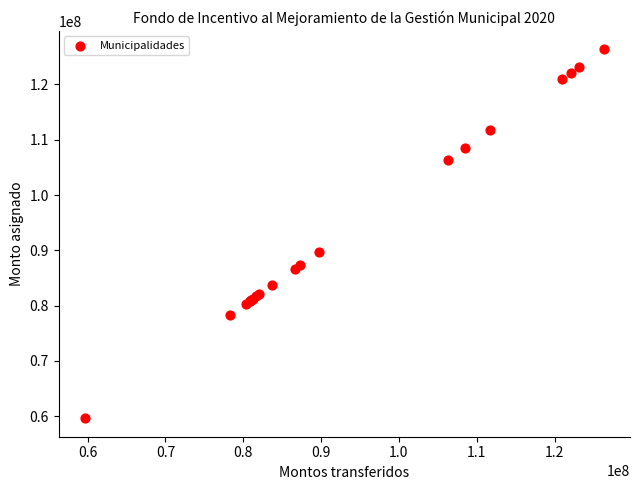

What Y value in the scatter plot is closest to 92989079?

89735551